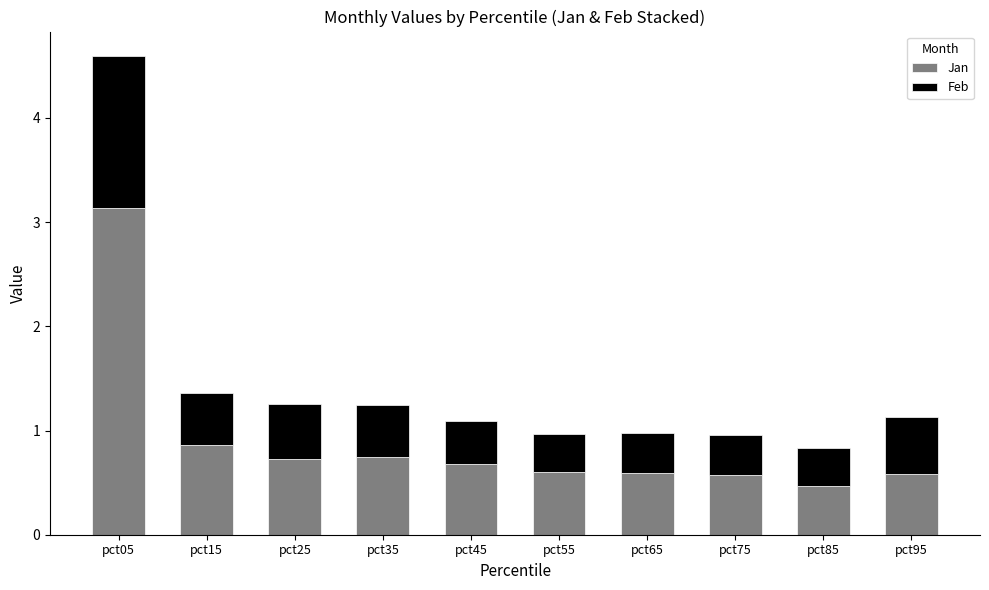

Read the Jan value at pct85.

0.5